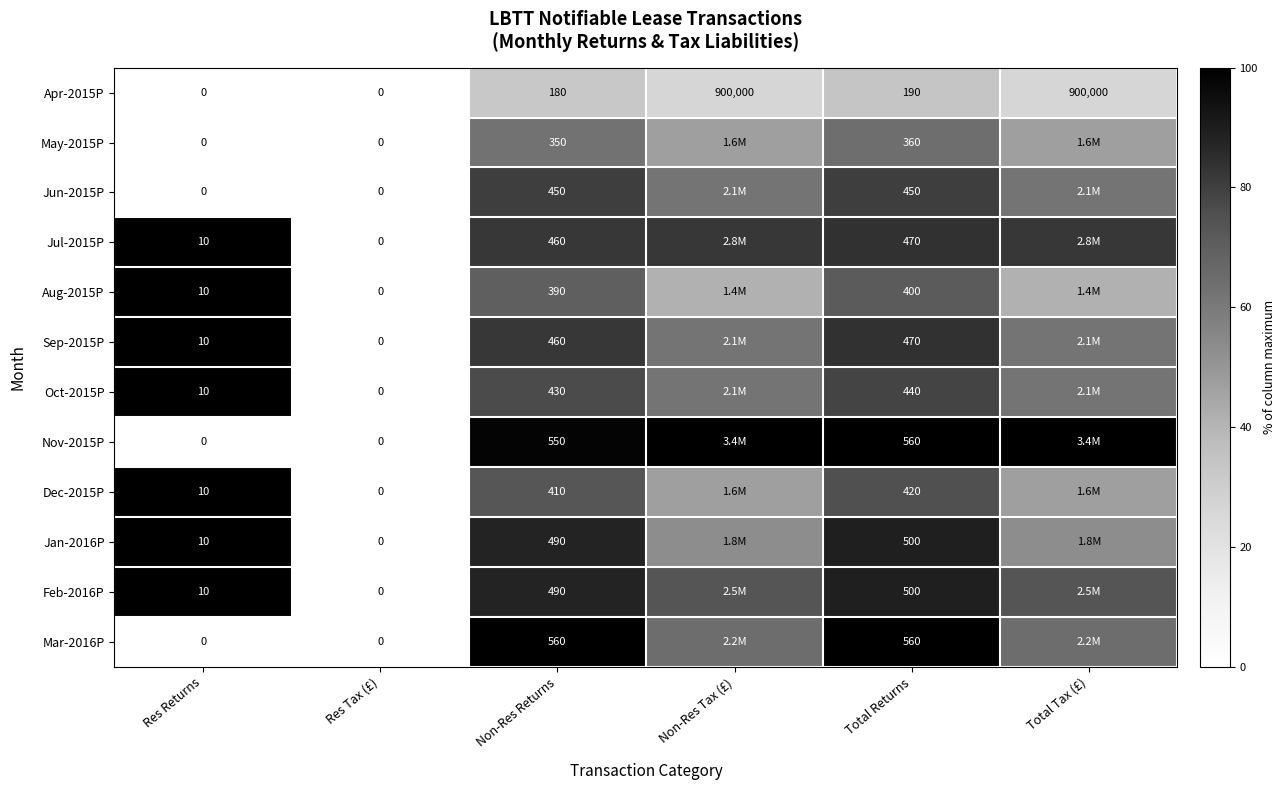

At which label is Apr-2015P closest to 450000?

Total Returns